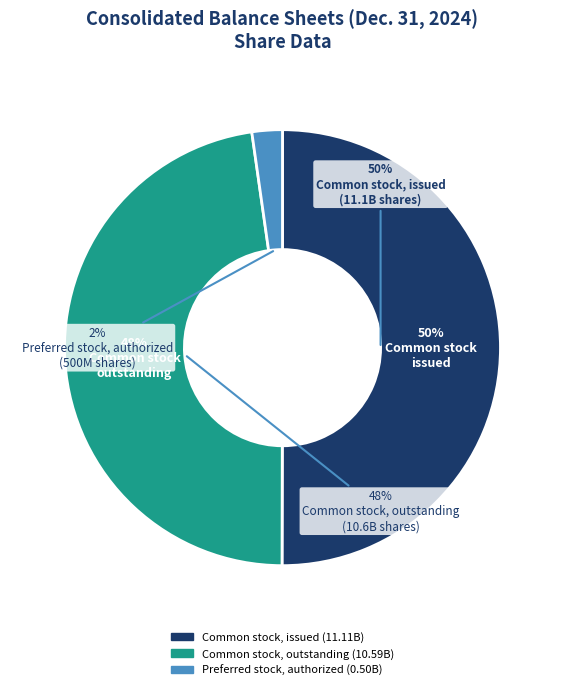

To the nearest percent, what is the difference between the Preferred stock, authorized and Common stock, issued slice percentages?

48%